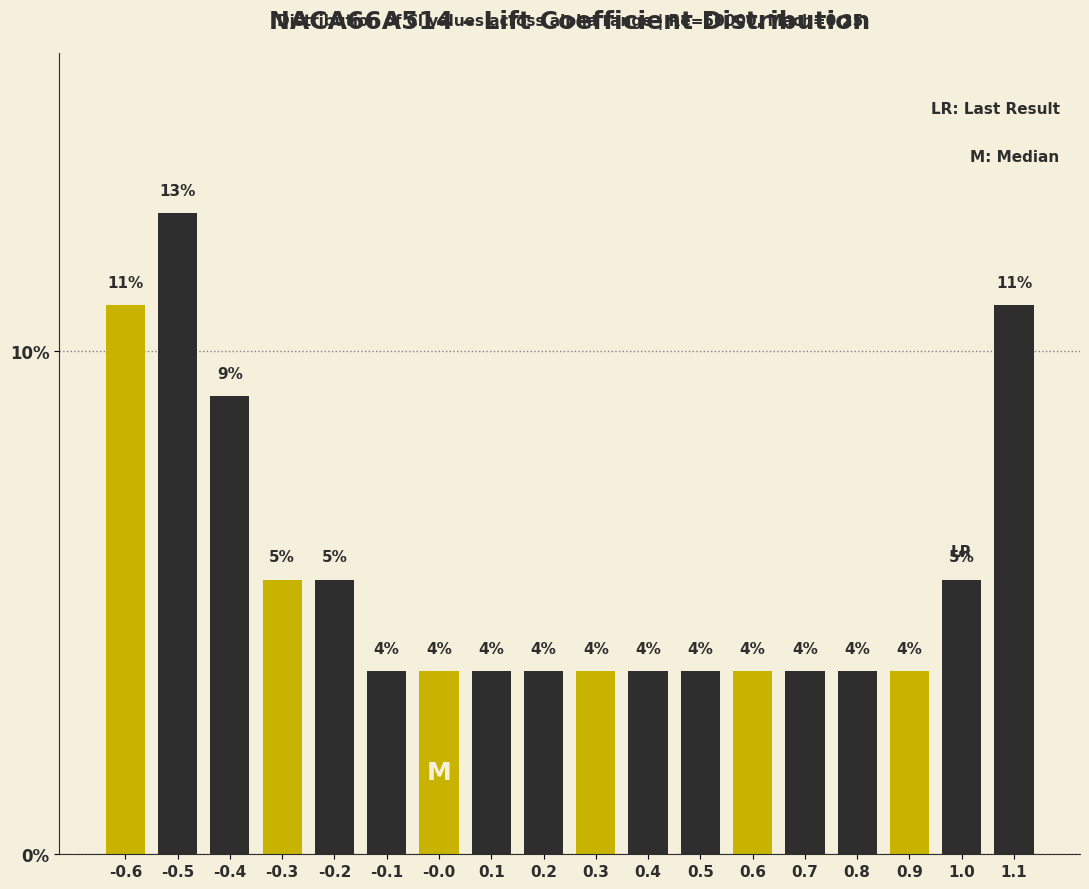

Are the bars horizontal?

No